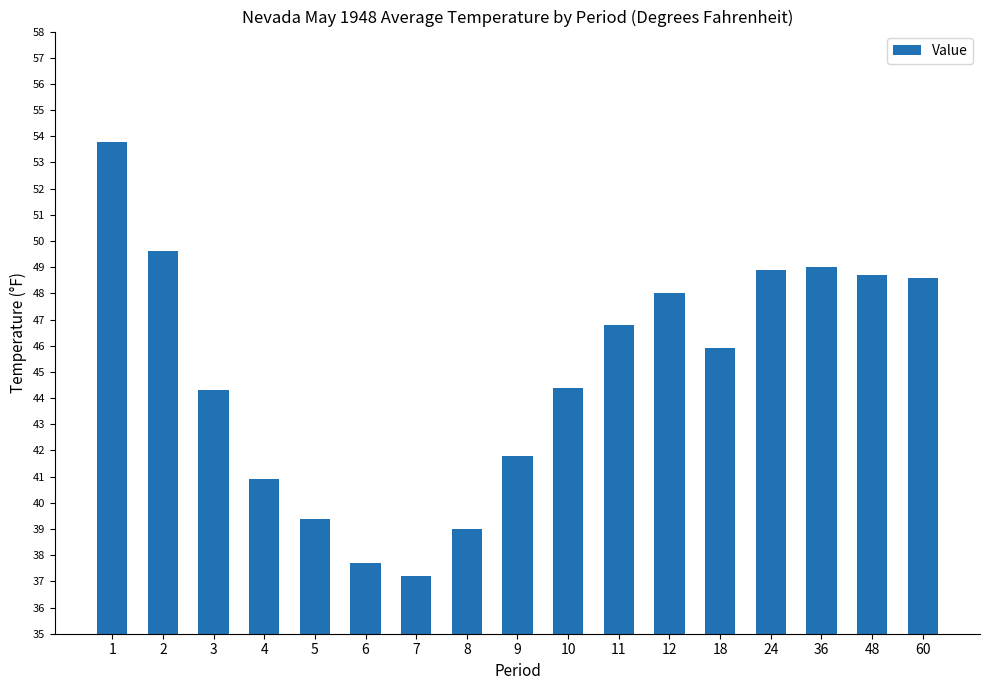

Reading left to right, what are all the values shown in this chart?

53.8	49.6	44.3	40.9	39.4	37.7	37.2	39.0	41.8	44.4	46.8	48.0	45.9	48.9	49.0	48.7	48.6